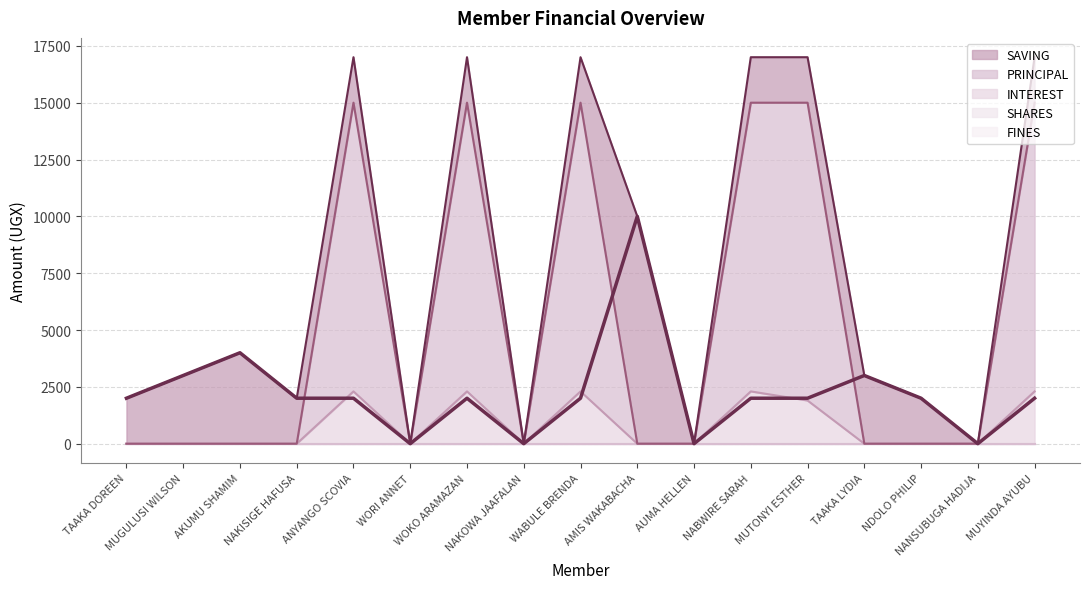

Is the value of SAVING at AUMA HELLEN greater than the value of PRINCIPAL at WORI ANNET?

No